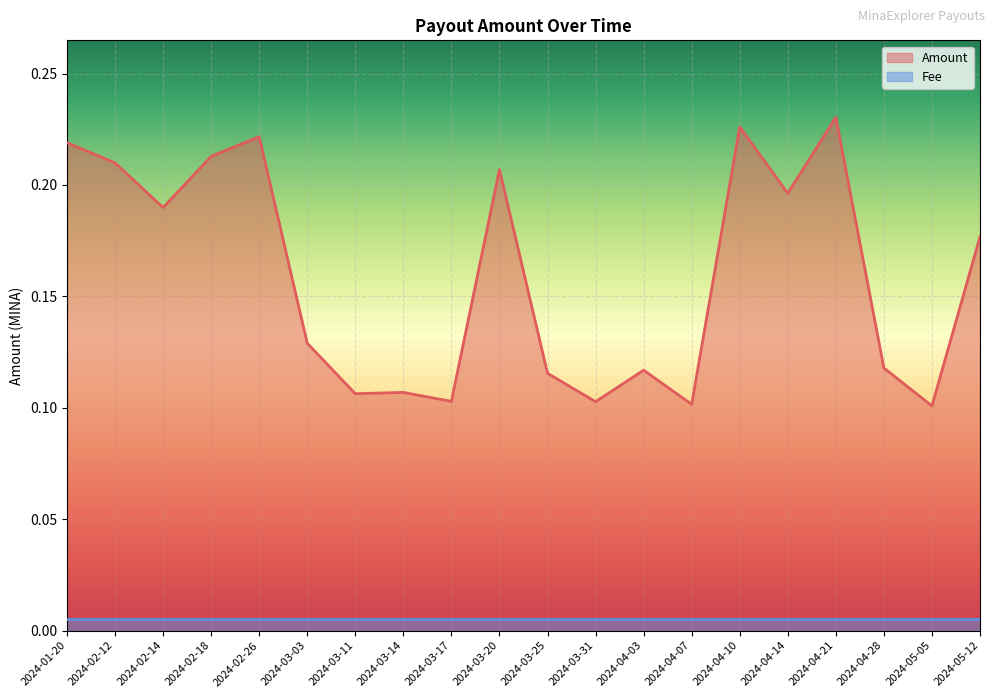

Is it true that the value at 2024-04-28 is 0.1?

False